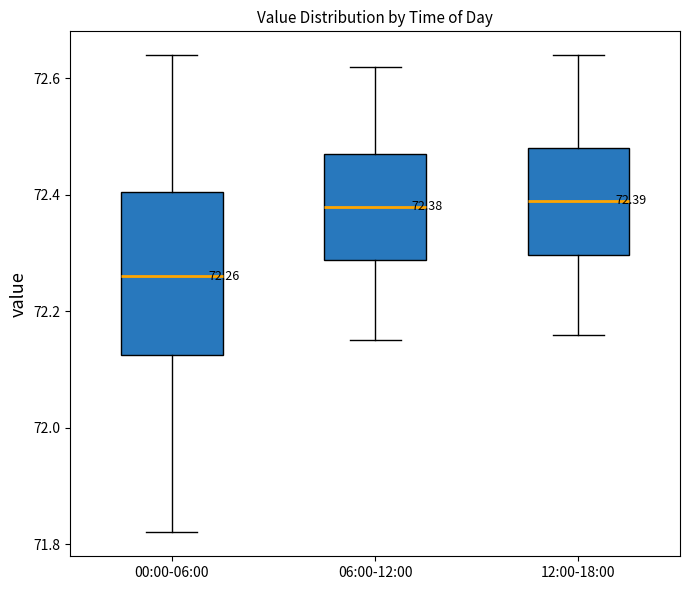

Which box is the tallest, from its lower edge to its upper edge?

00:00-06:00